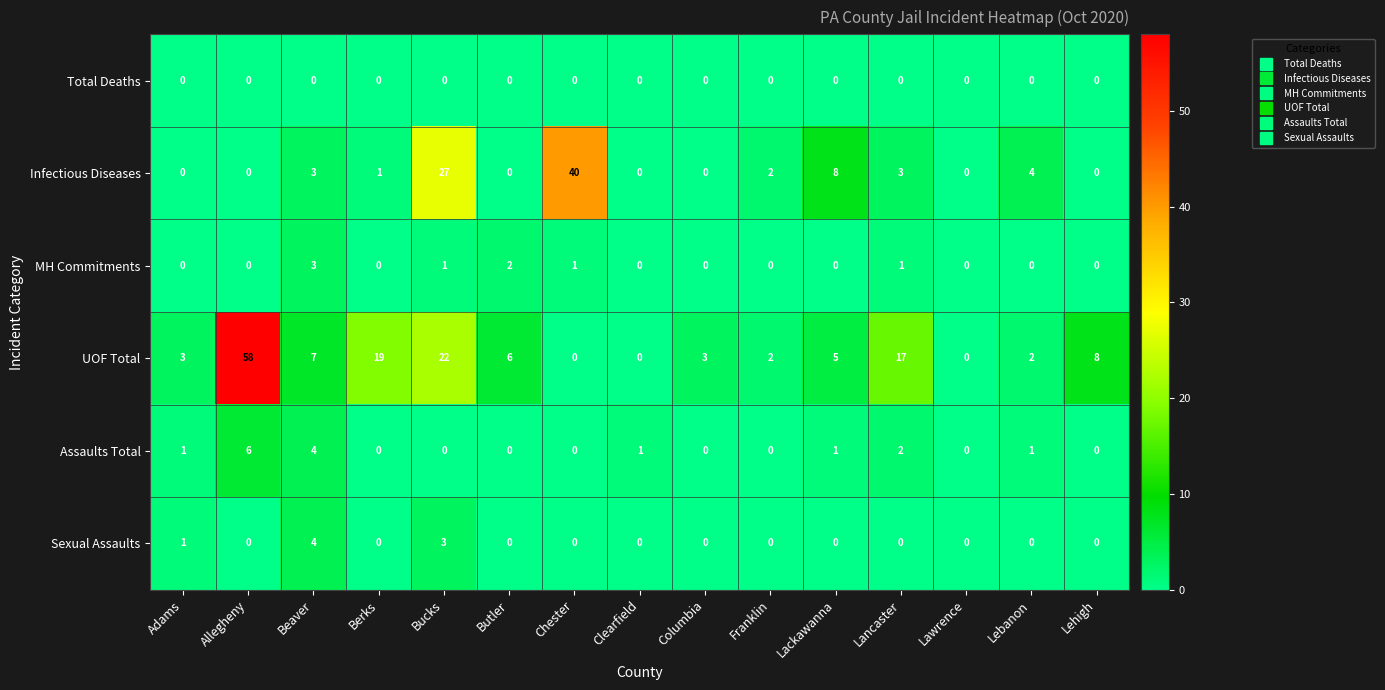

True or false: Total Deaths has a value of 0 at Lancaster.

True